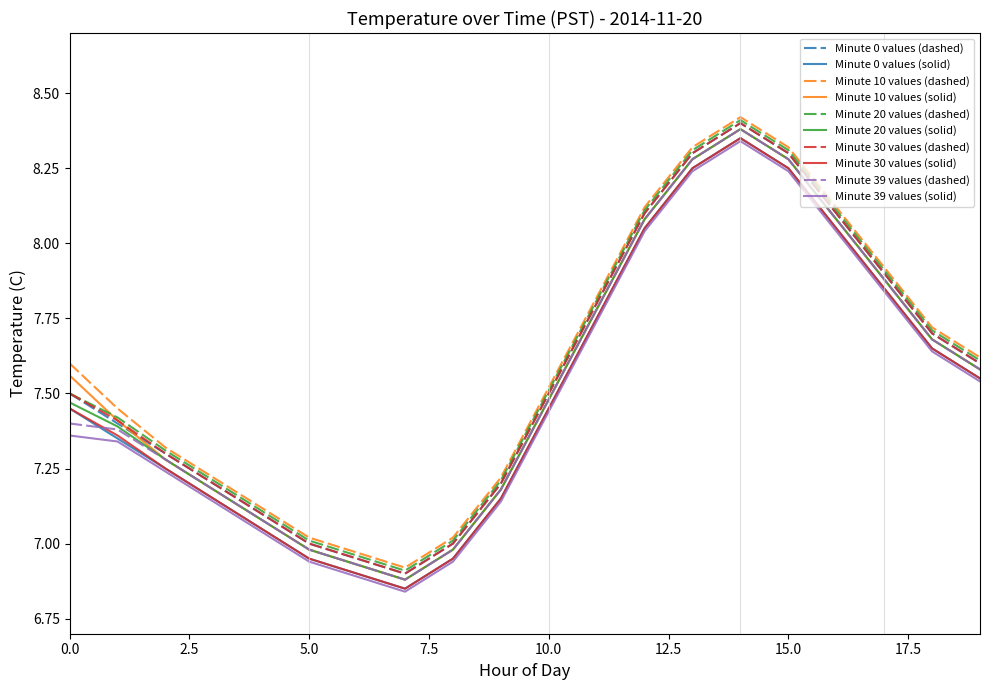

True or false: Minute 39 values (dashed) and Minute 10 values (dashed) cross at least once.

False